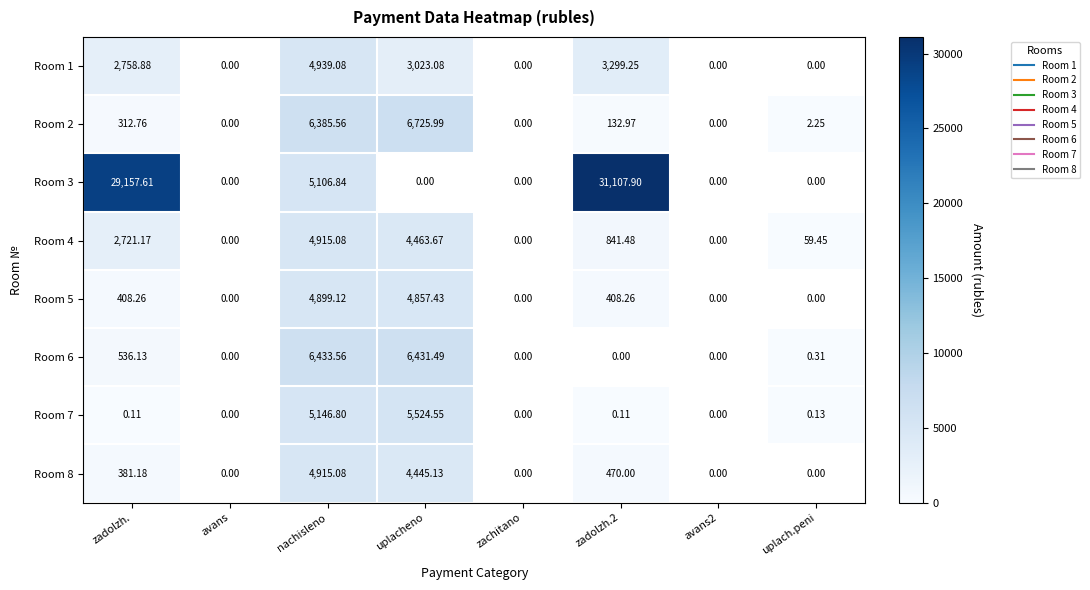

At how many categories does at least one series exceed 7814?

2